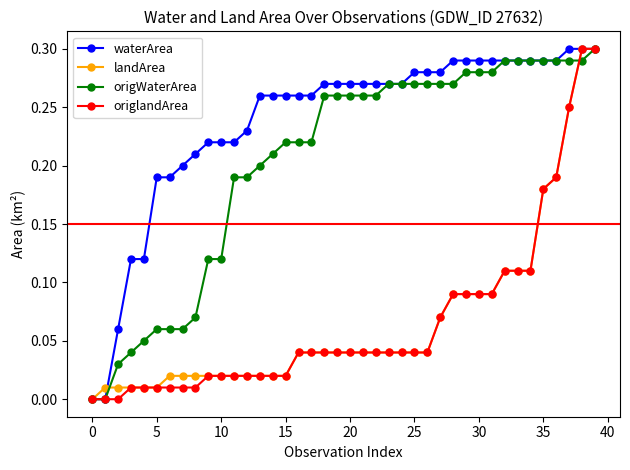

Which series has the largest total across all categories?

waterArea